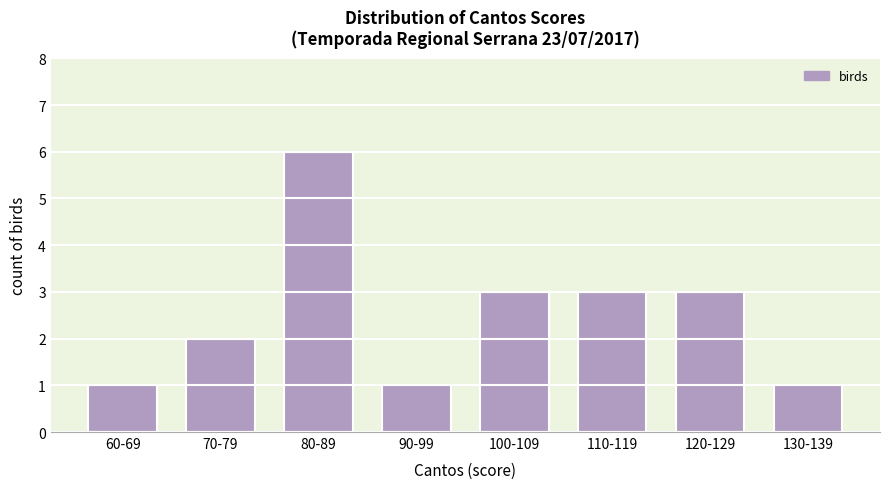

Reading left to right, transcribe all the data shown in this chart.

60-69=1	70-79=2	80-89=6	90-99=1	100-109=3	110-119=3	120-129=3	130-139=1